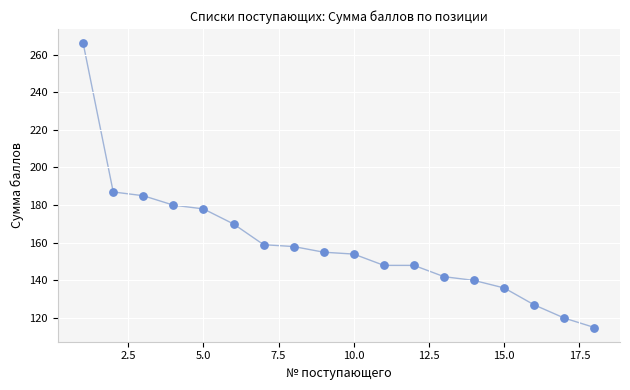

What Y value in the scatter plot is closest to 190?

187